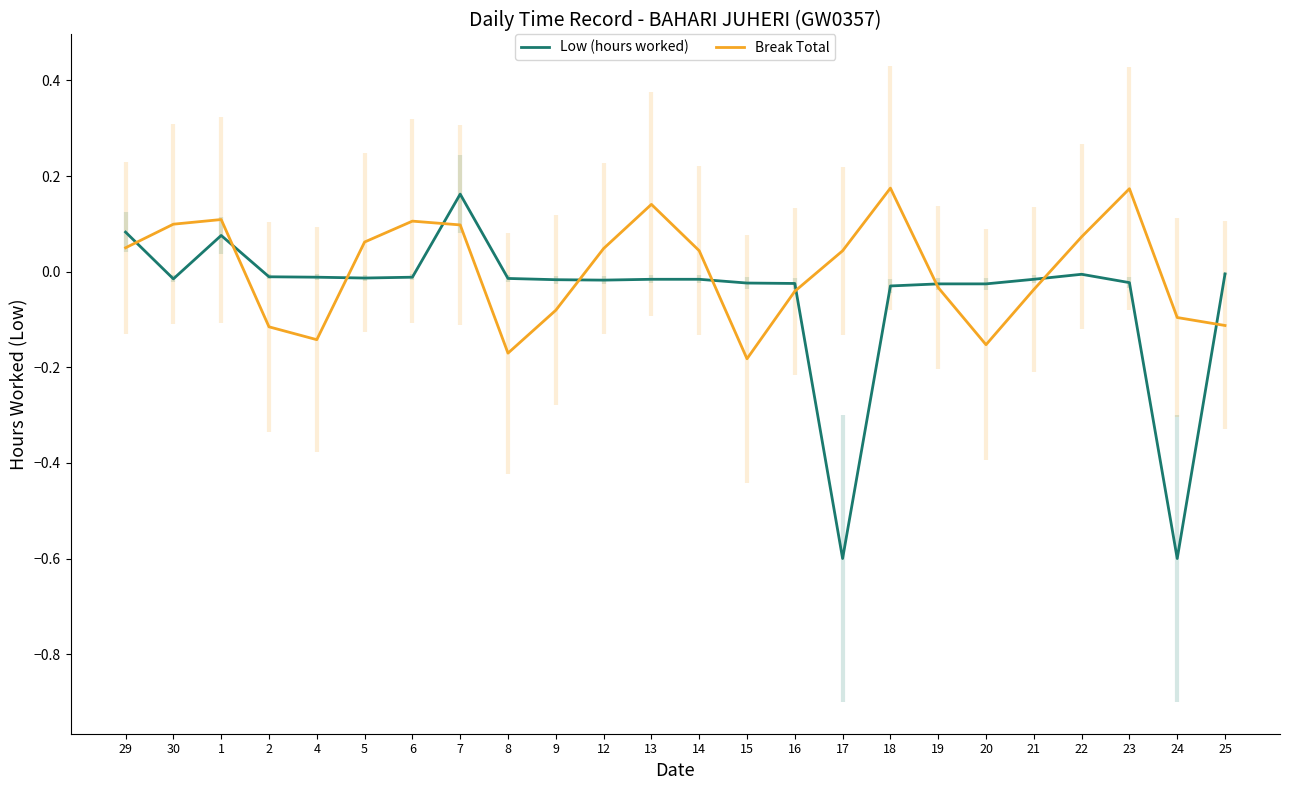

Where is the first local minimum for Low (hours worked)?

30